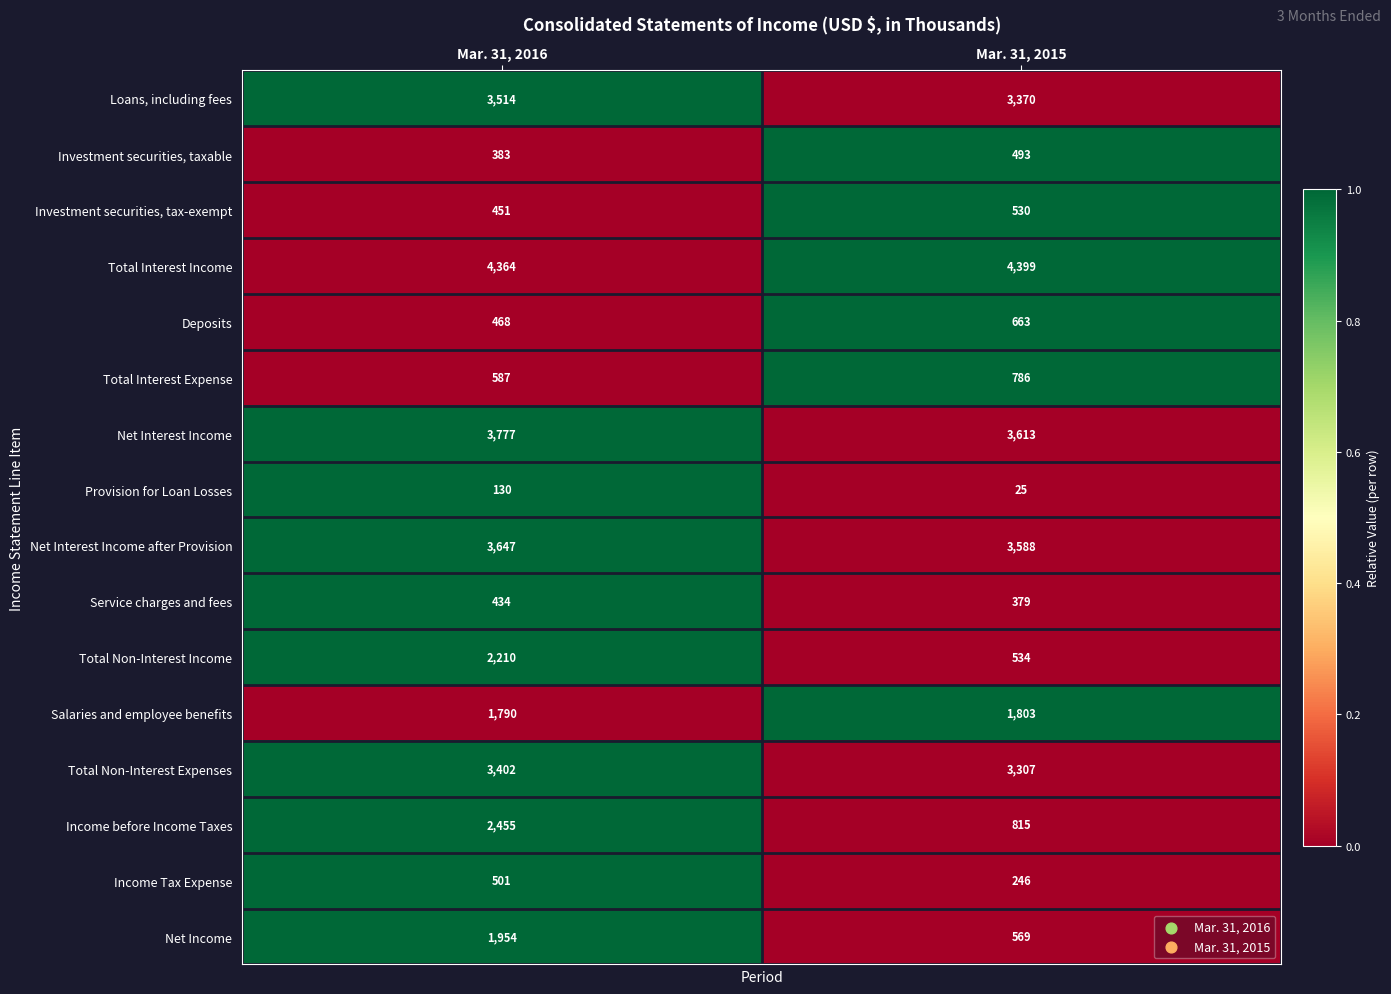

Where is Deposits nearest to the value 565?

Mar. 31, 2016